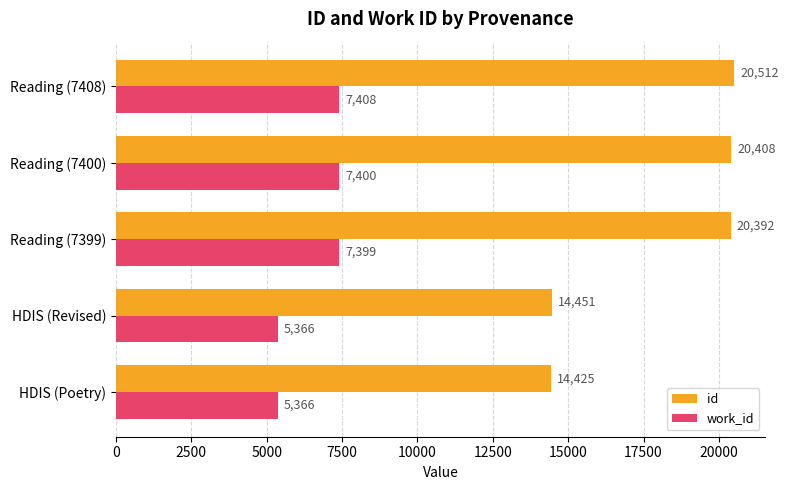

Where is work_id nearest to the value 6387?

Reading (7399)